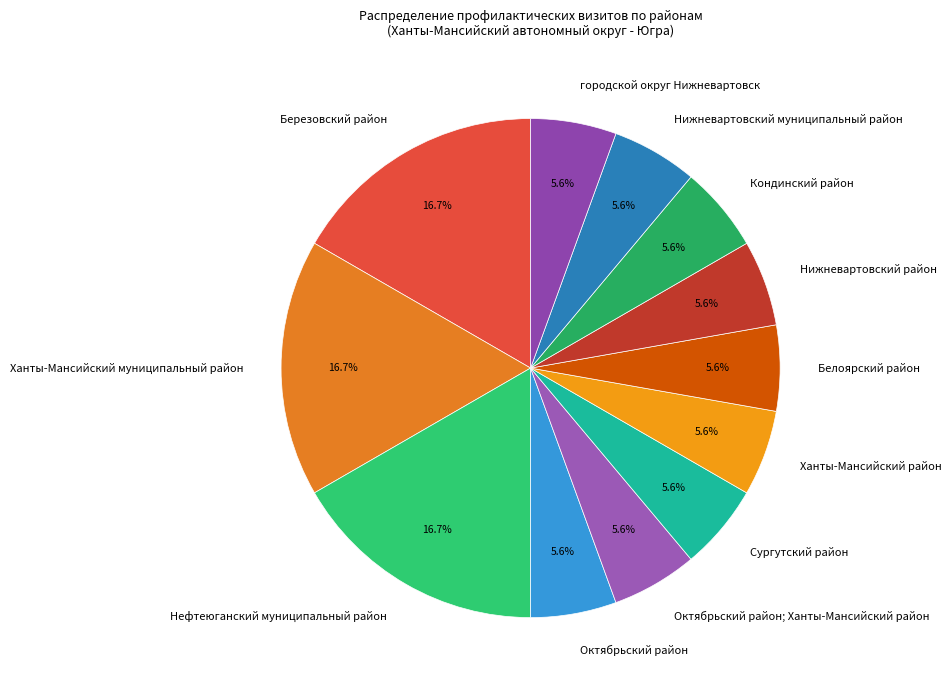

To the nearest percent, what percentage of the pie is Октябрьский район?

6%